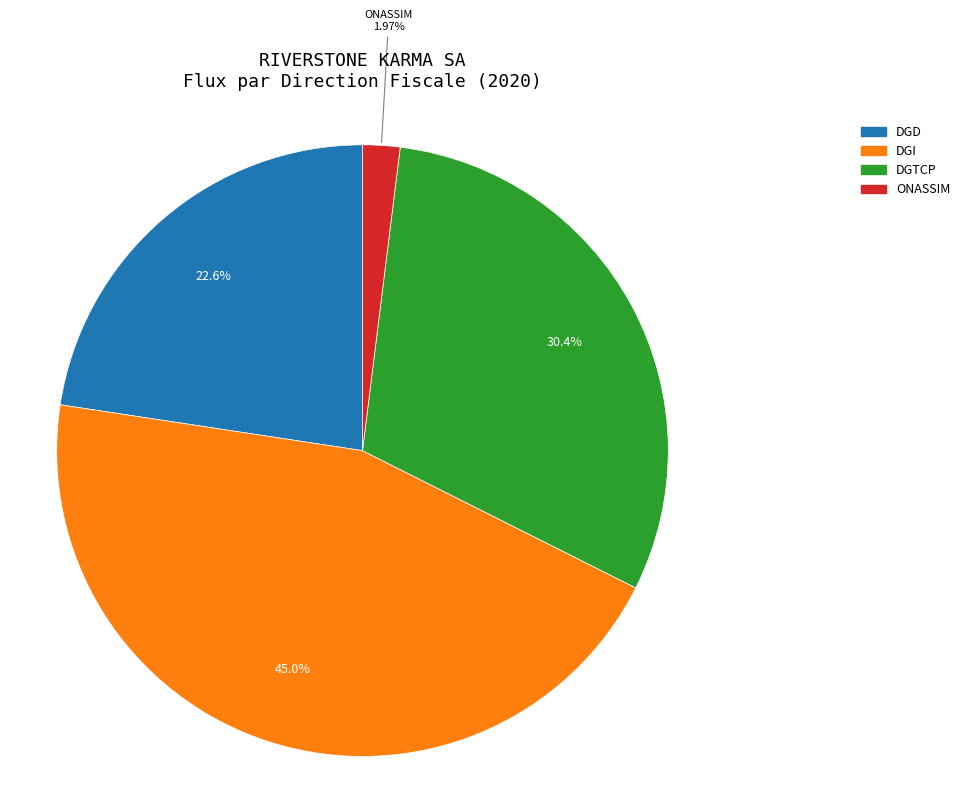

How many segments does this pie chart have?

4